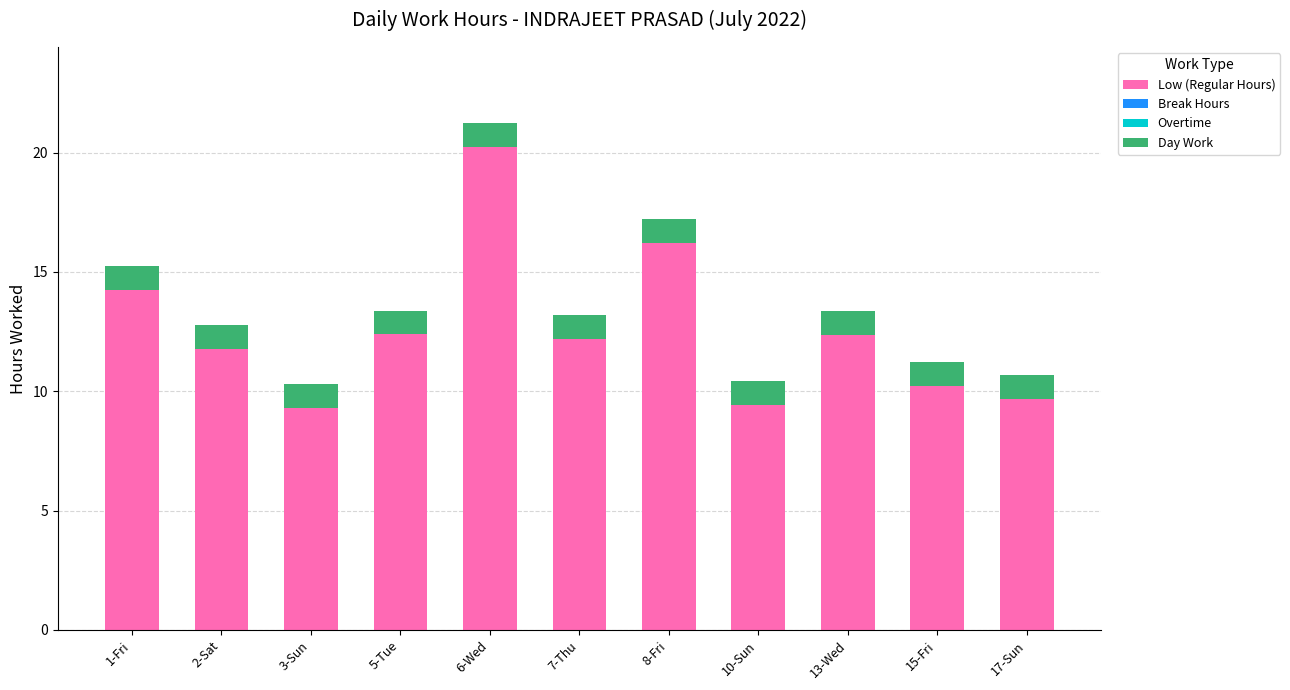

What is the sum of all Low (Regular Hours) values?

138.1